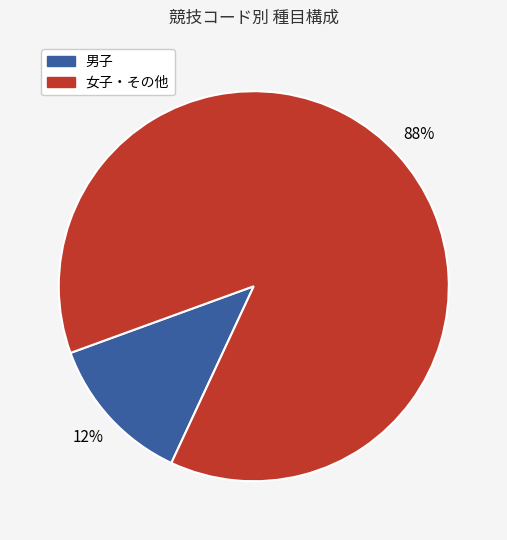

To the nearest percent, what is the average slice percentage?

50%